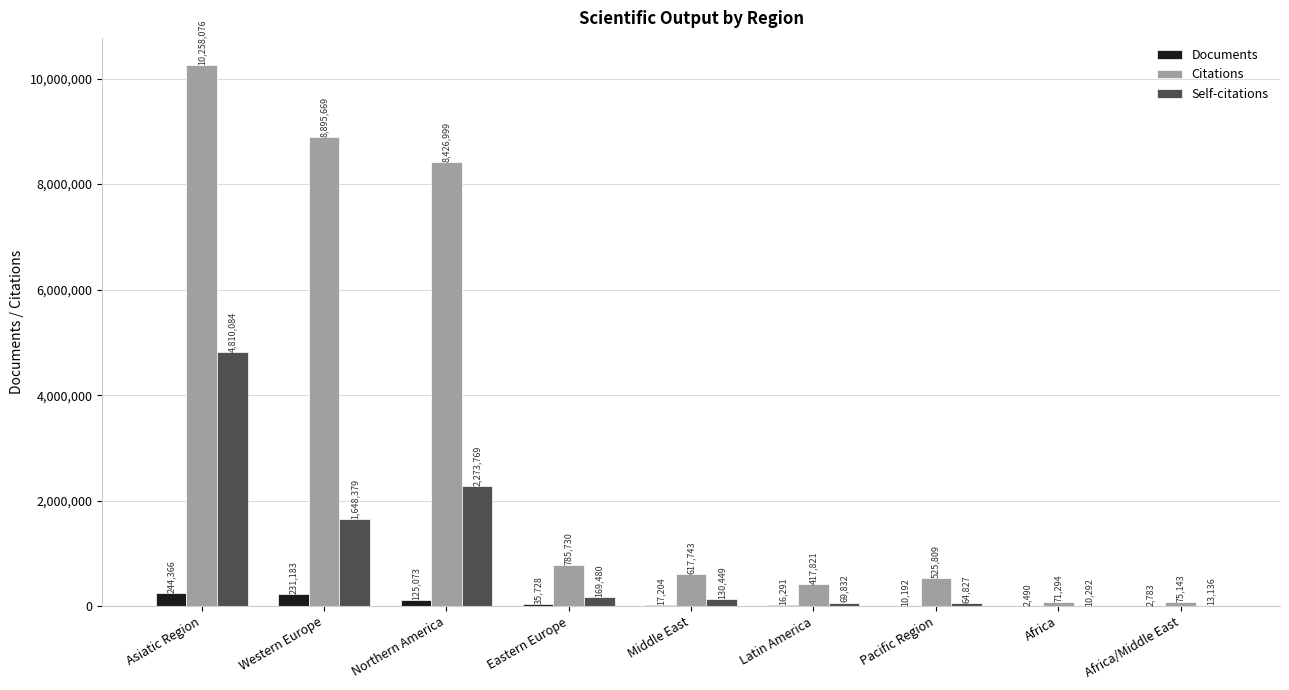

Count the number of data series in this chart.

3